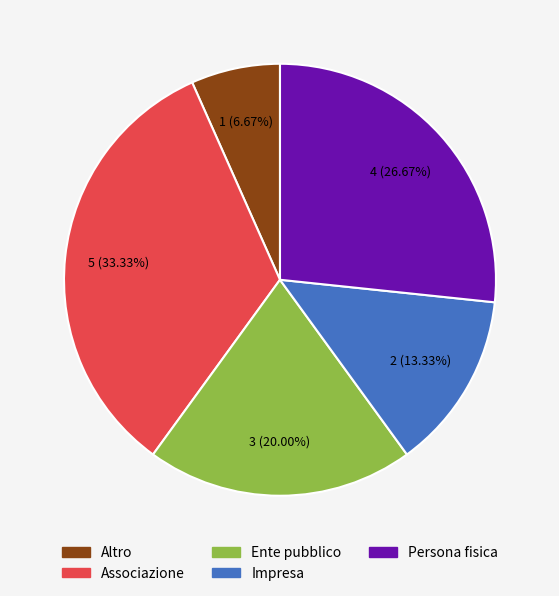

What is the smallest slice in the pie chart?

Altro